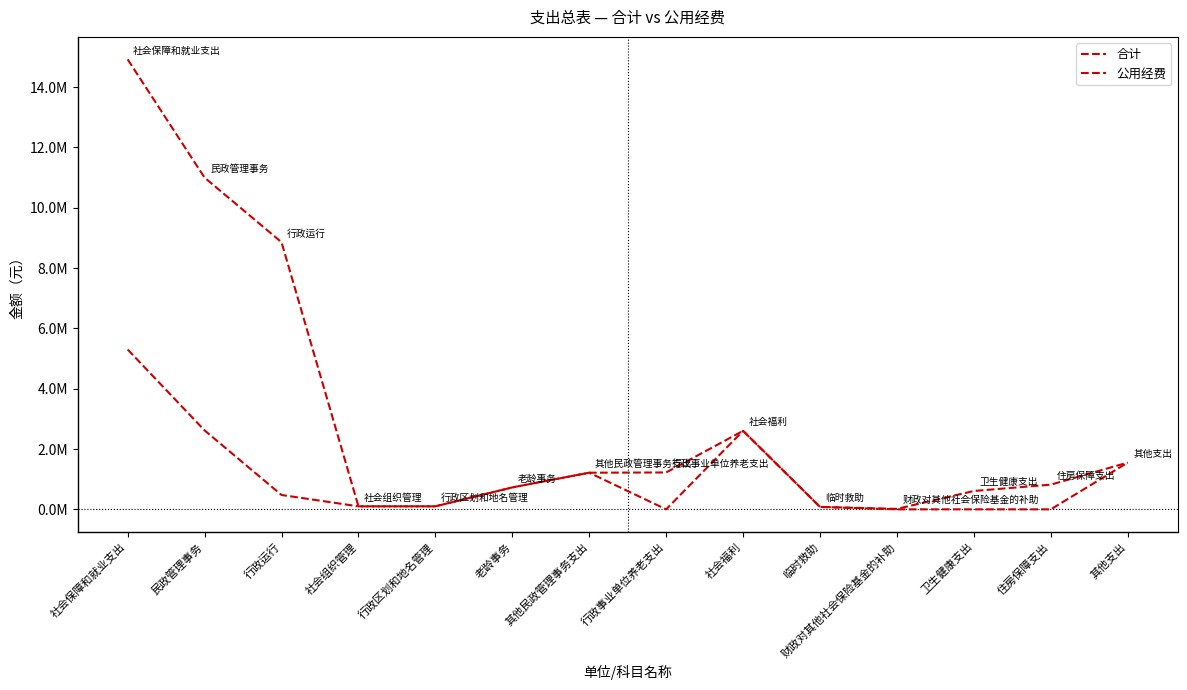

What is the label of the 11th point from the left?

财政对其他社会保险基金的补助